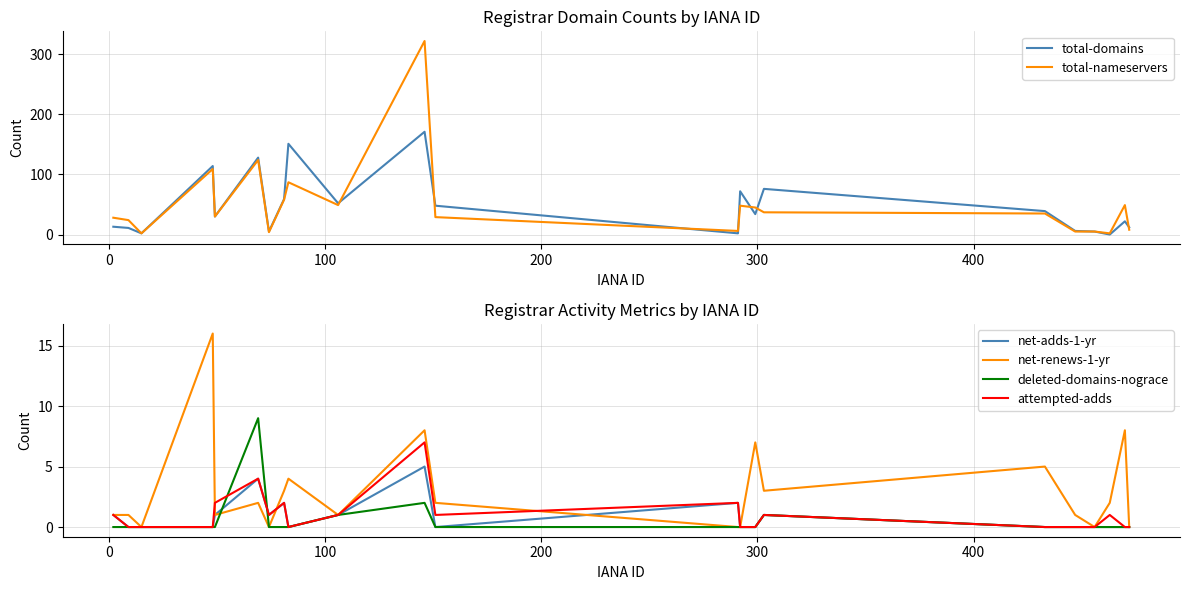

What is the maximum value for total-domains?

171